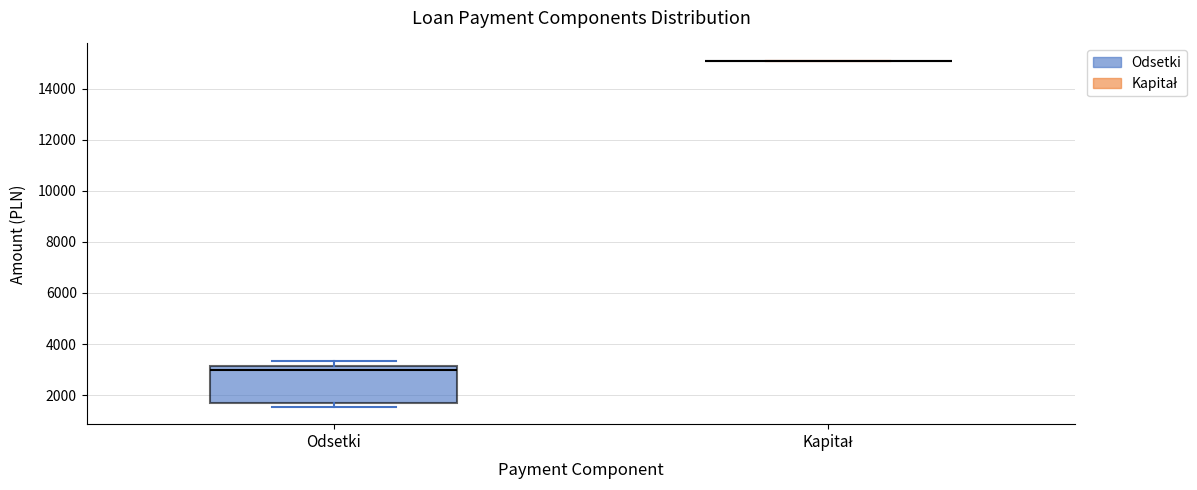

Where is the lower edge of the box for Odsetki on the y-axis? The values are not printed on the chart, so give them approximately, as read against the axis.

1600